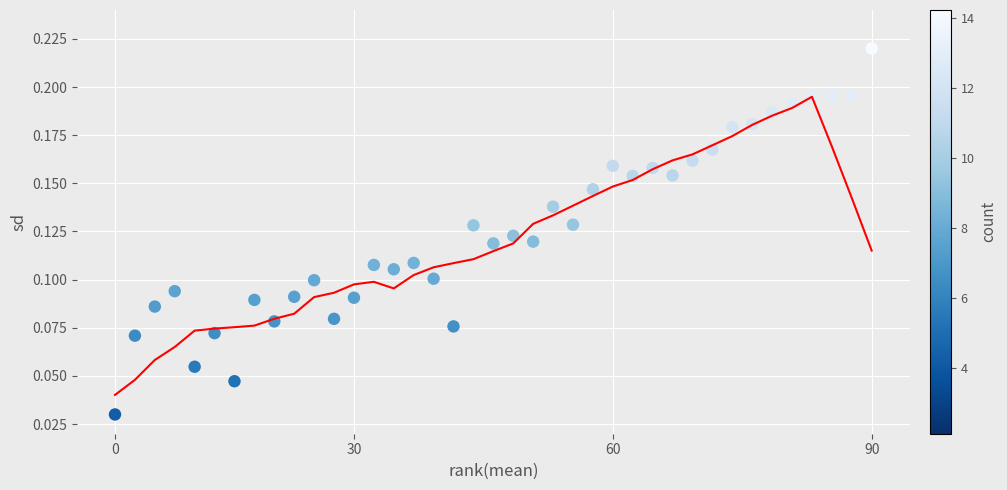

What is the range of X values (max minus min)?

38.0